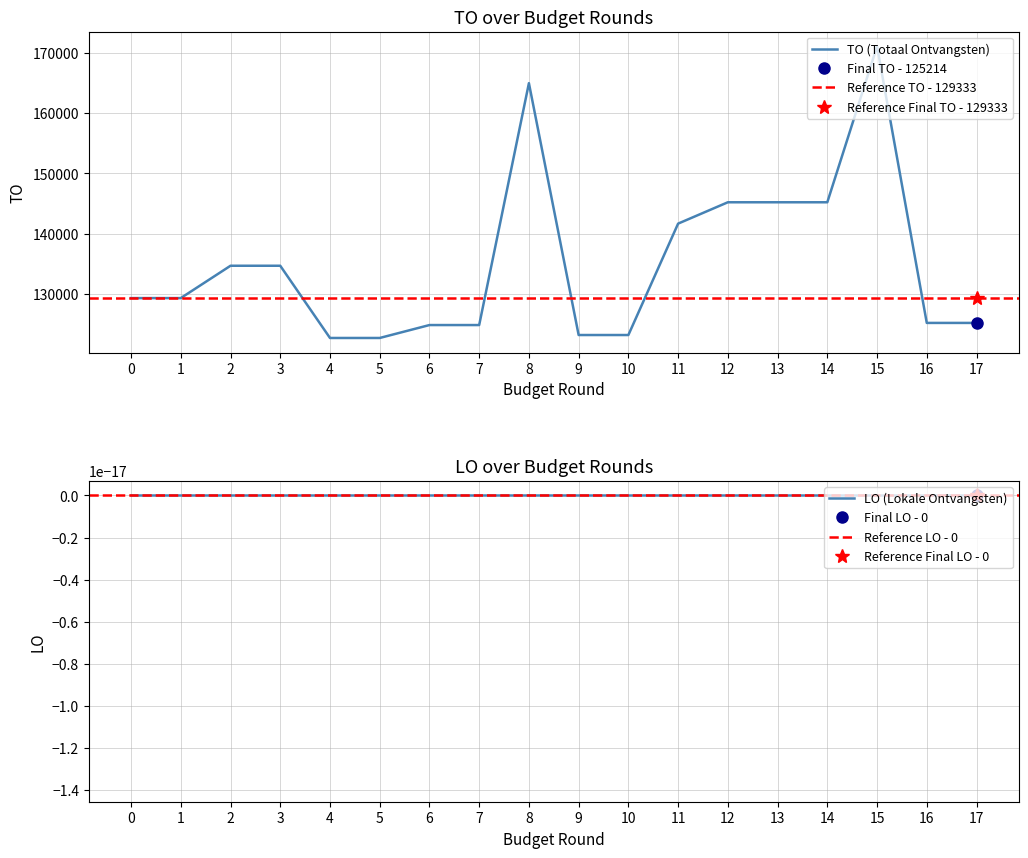

What is the lowest value of the TO (Totaal Ontvangsten) series?

122717